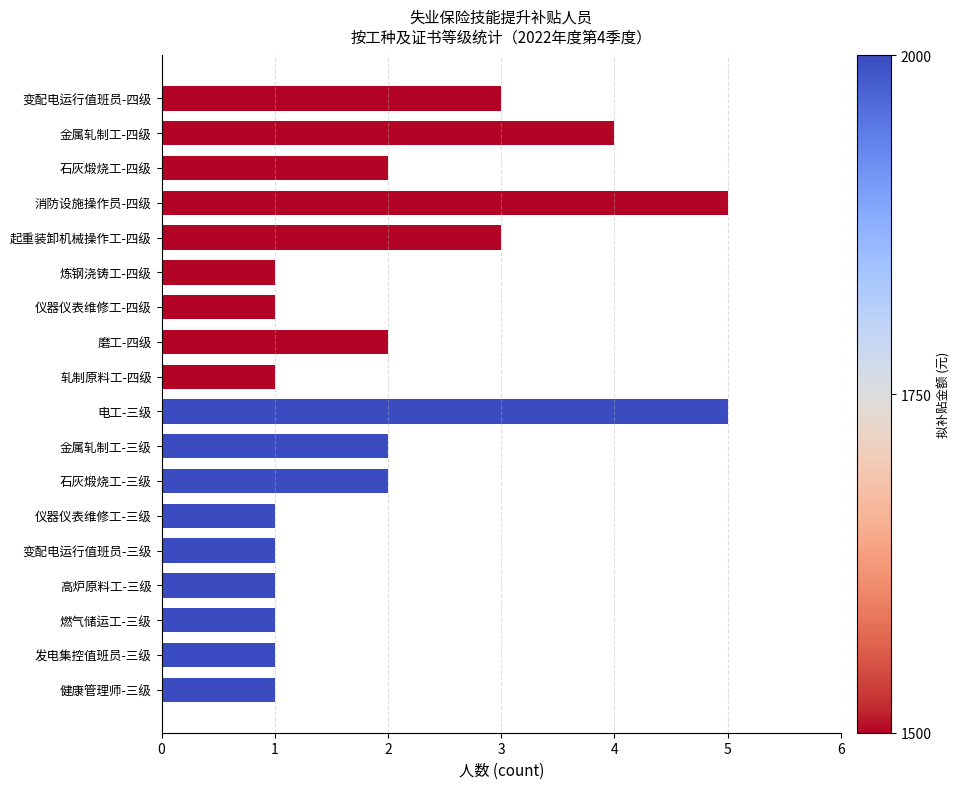

What is the label of the 12th bar from the bottom?

仪器仪表维修工-四级